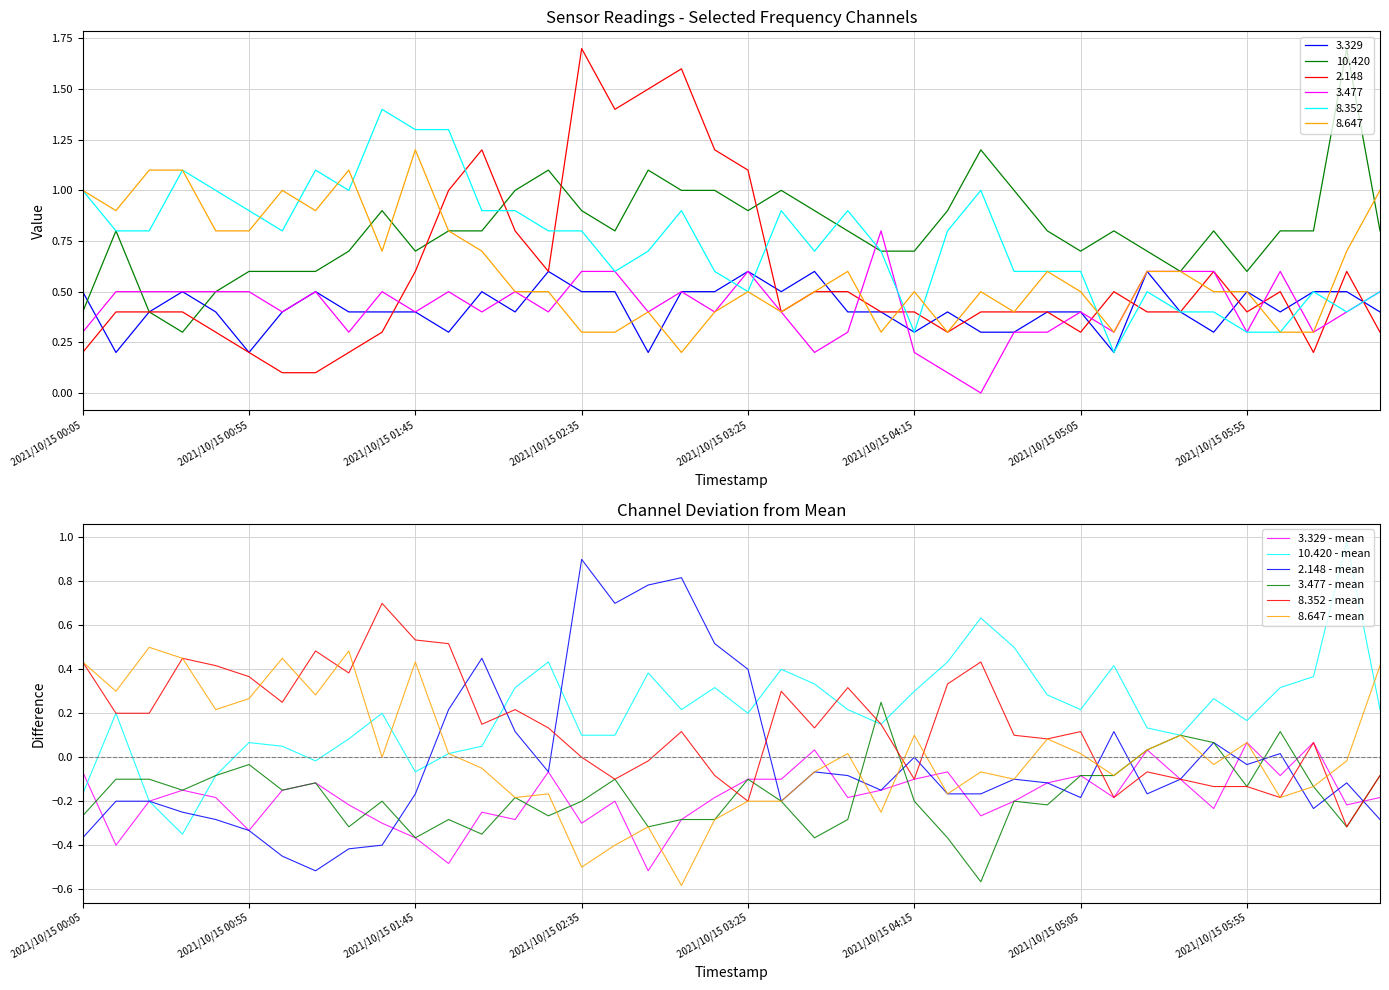

At which label does 3.329 - mean reach its peak?

37